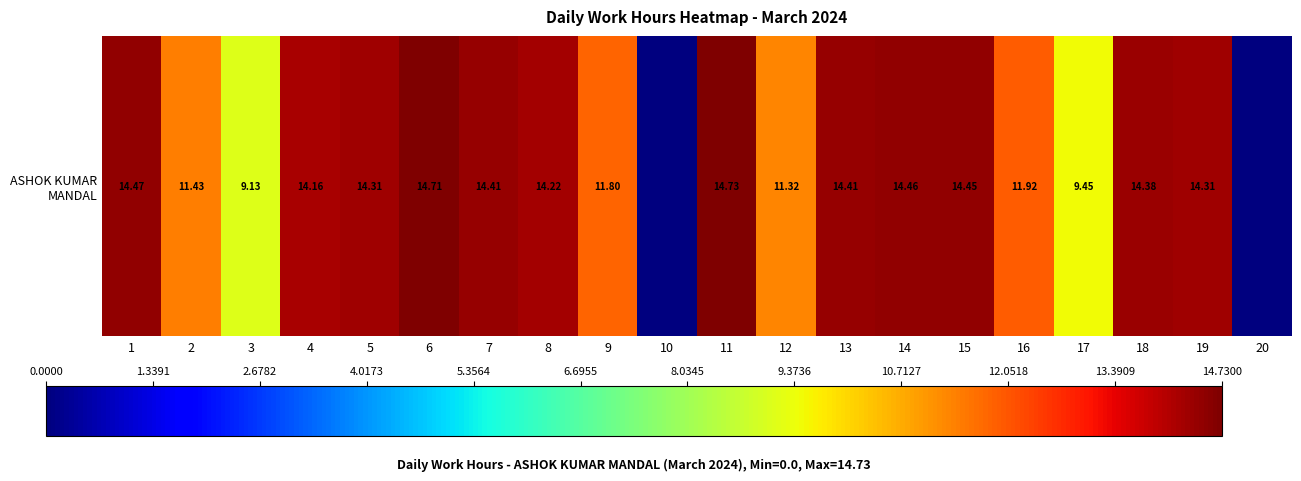

Where does the data first go above 14?

1